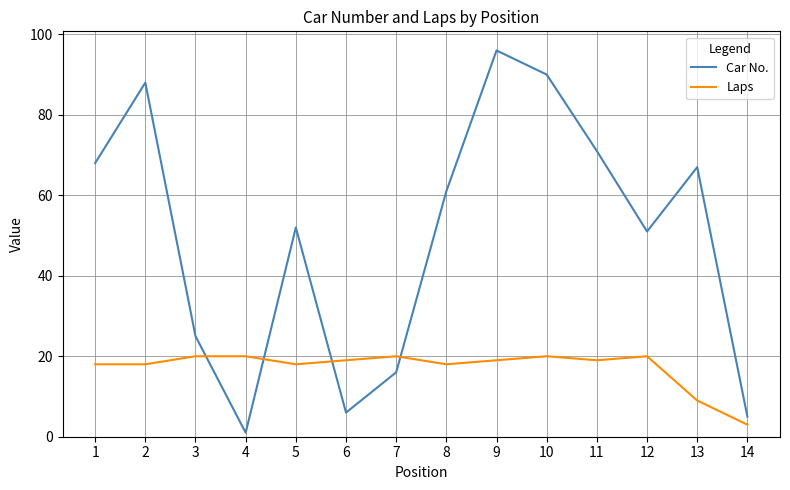

What is the difference between the second highest and minimum values in the Laps series?

17